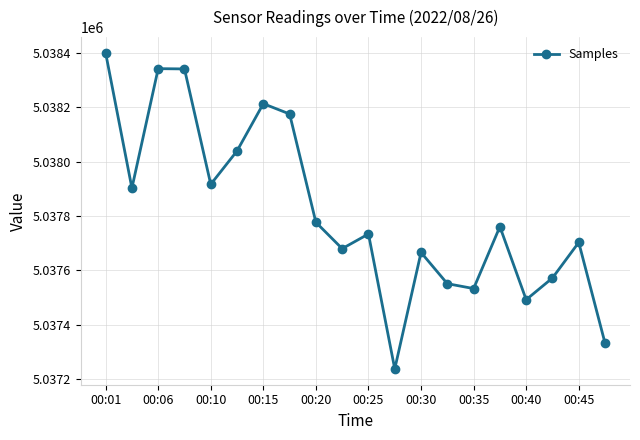

What is the minimum value shown in the chart?

5037237